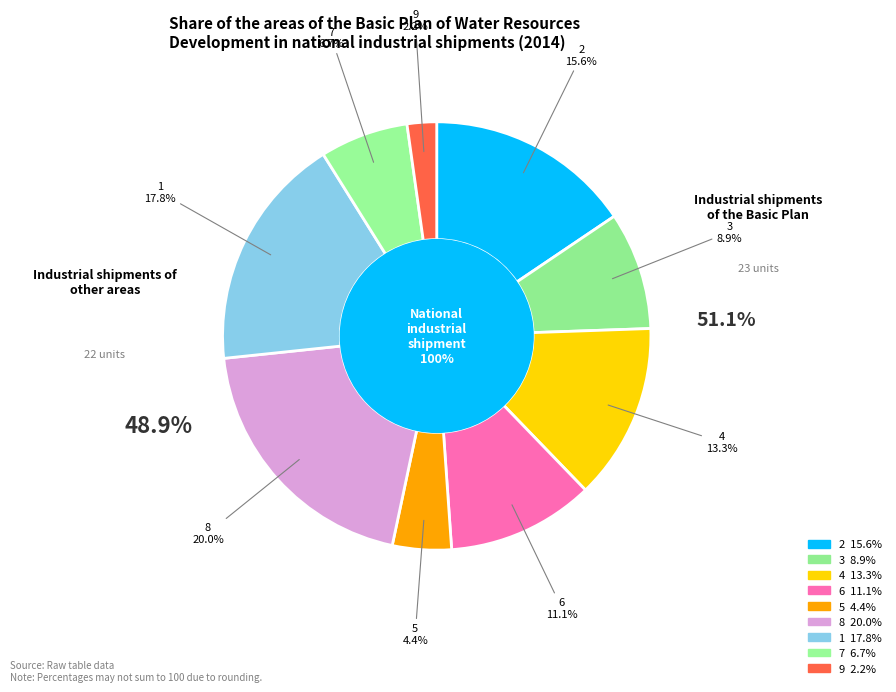

How many slices are in this pie chart?

9